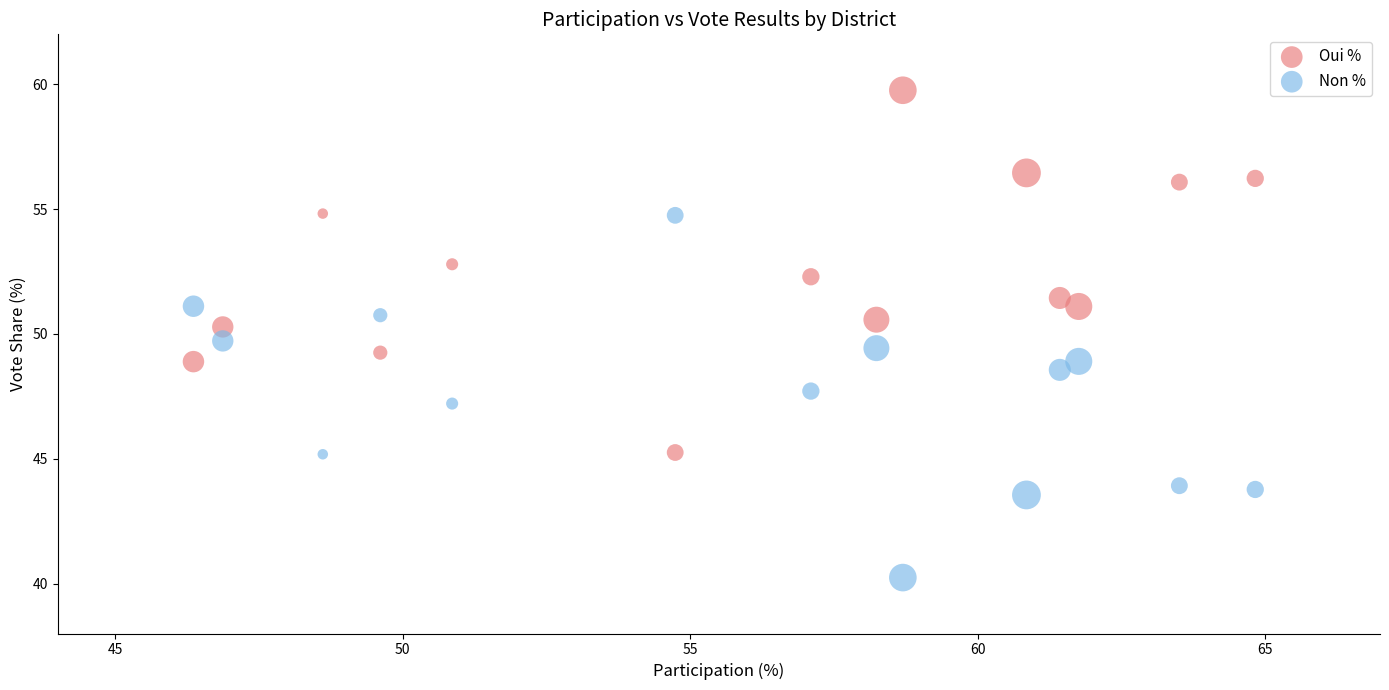

In the Oui % series, what Y value is closest to 52?

52.3